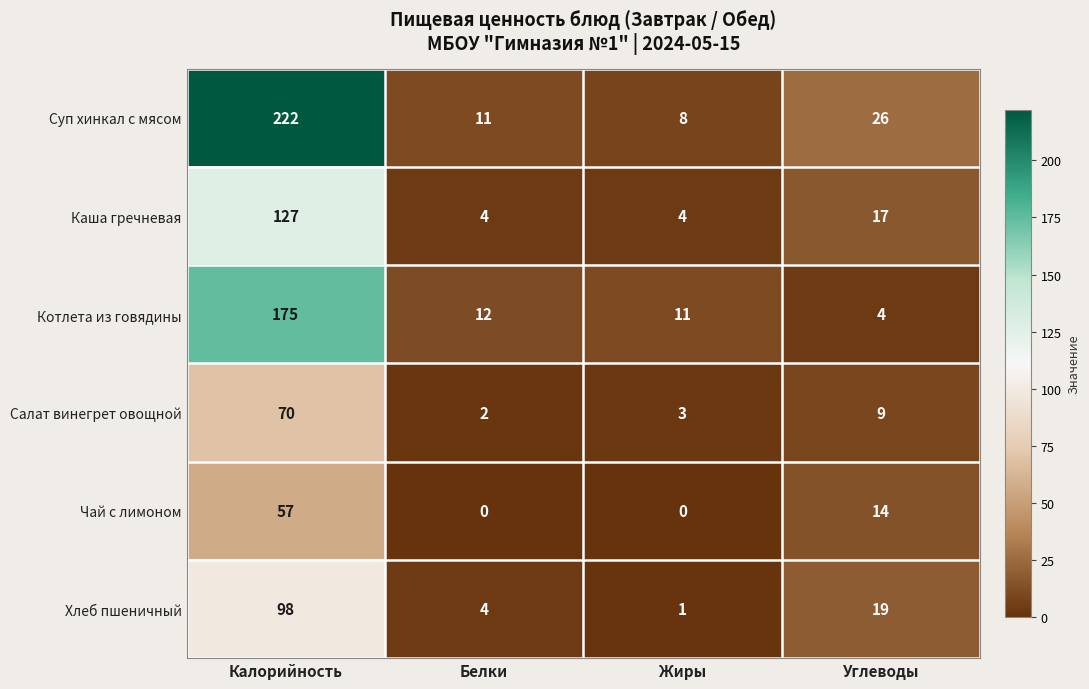

What is the spread (max minus min) of values at Углеводы?

22